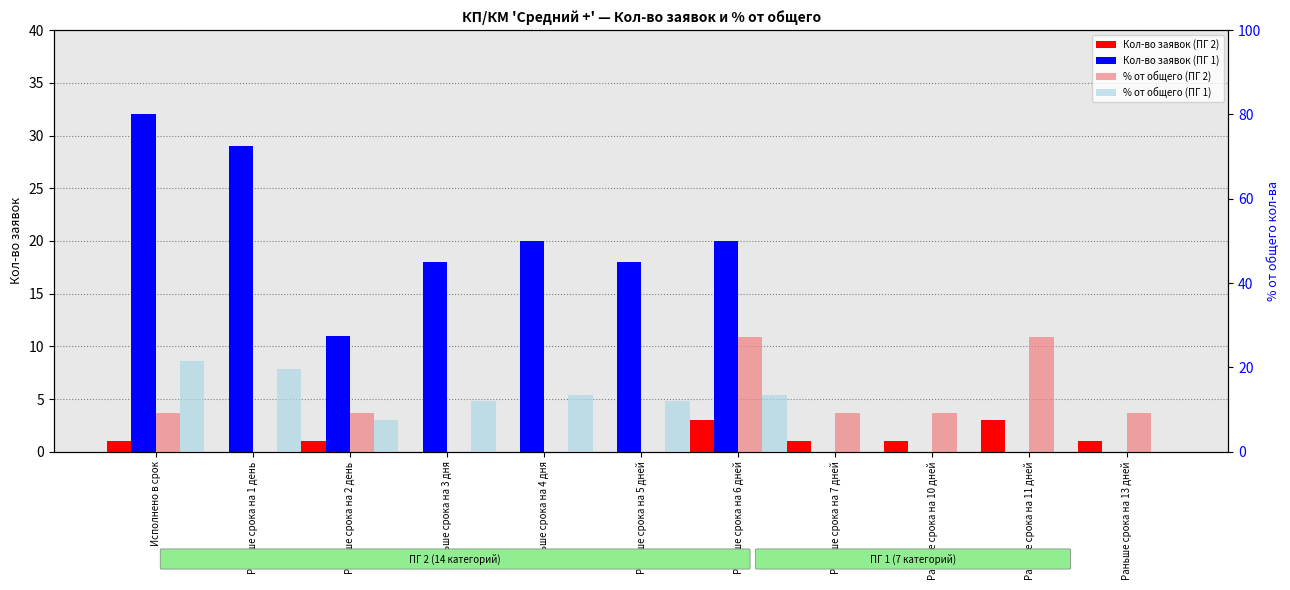

At which label does % от общего (ПГ 2) reach its peak?

Раньше срока на 6 дней